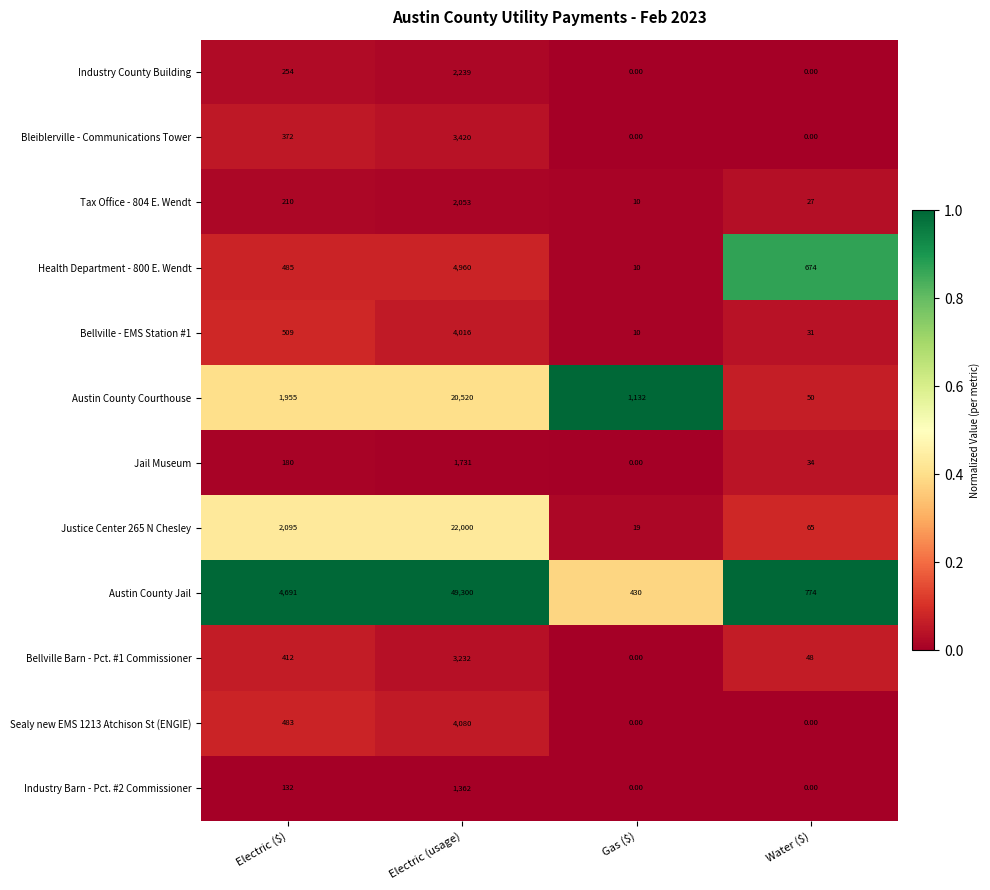

How many categories are shown in the chart?

4